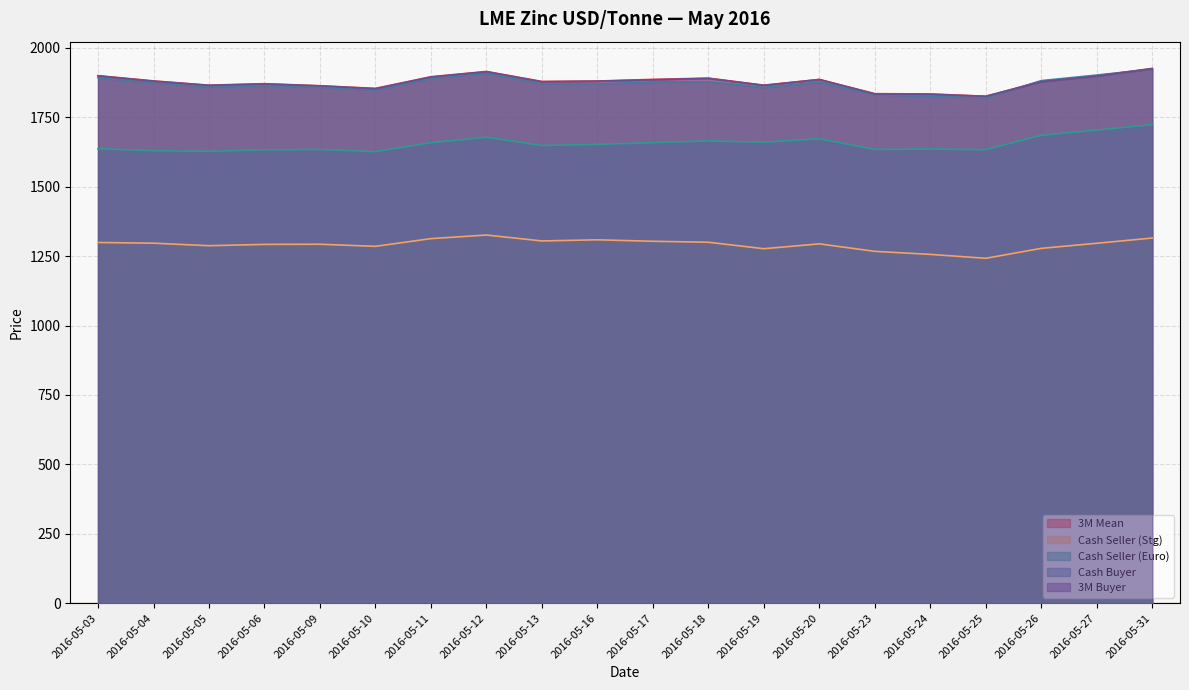

Which series has the largest range (max minus min)?

Cash Buyer